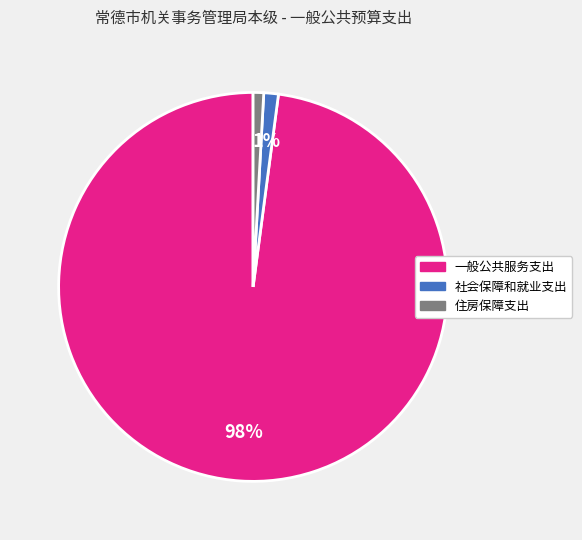

True or false: 一般公共服务支出 accounts for 91% of the total.

False